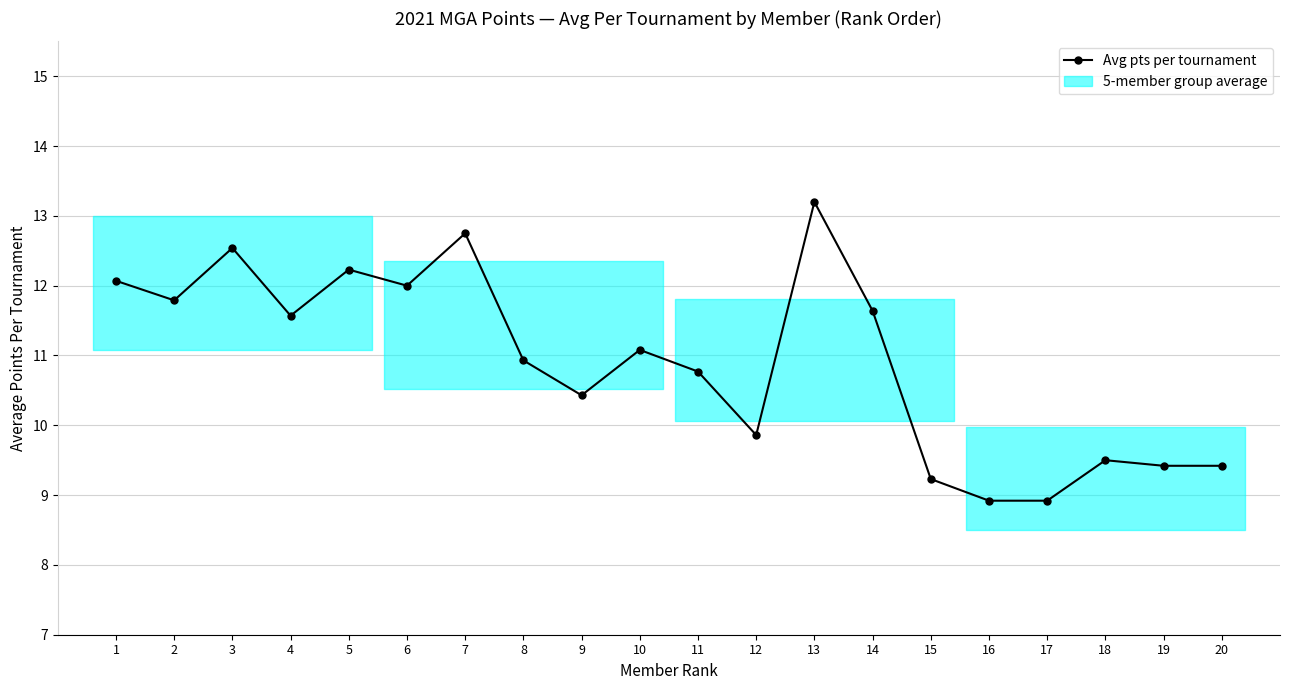

Count the number of categories in the chart.

20